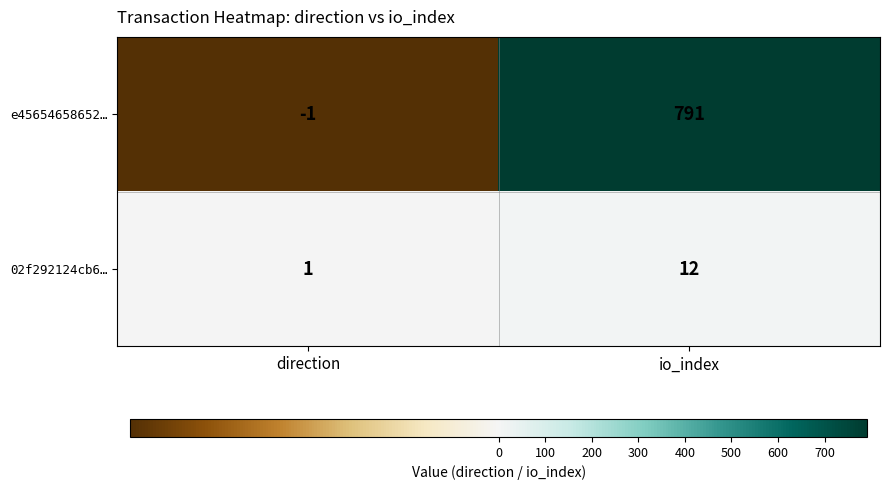

At which label is e45654658652… closest to 395?

direction